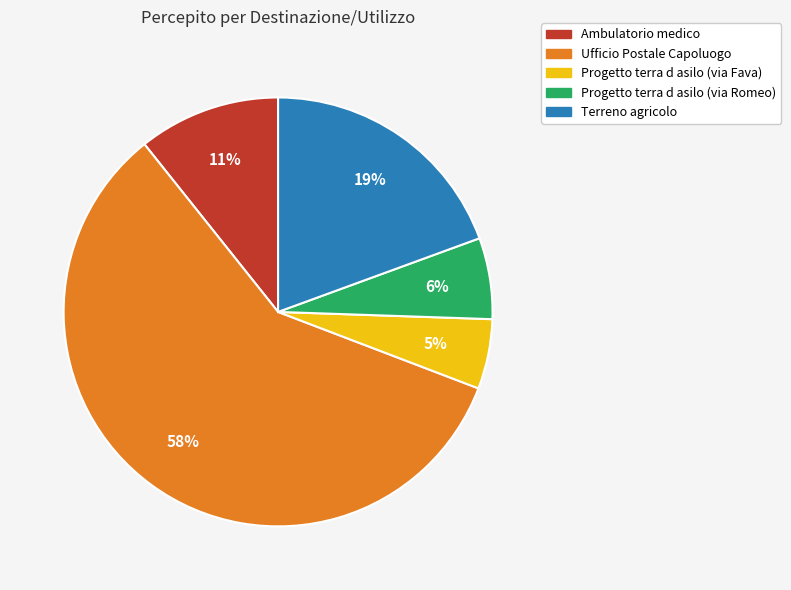

Count the number of slices in the pie.

5